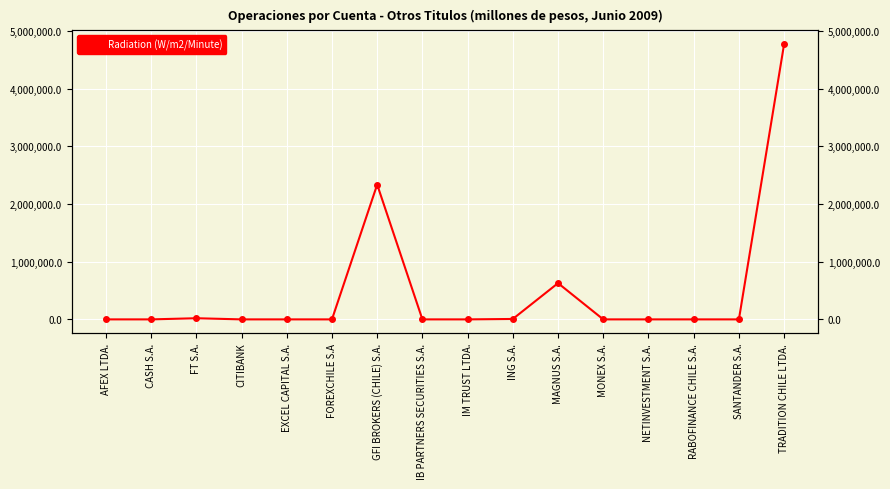

What is the average value?

485138.0